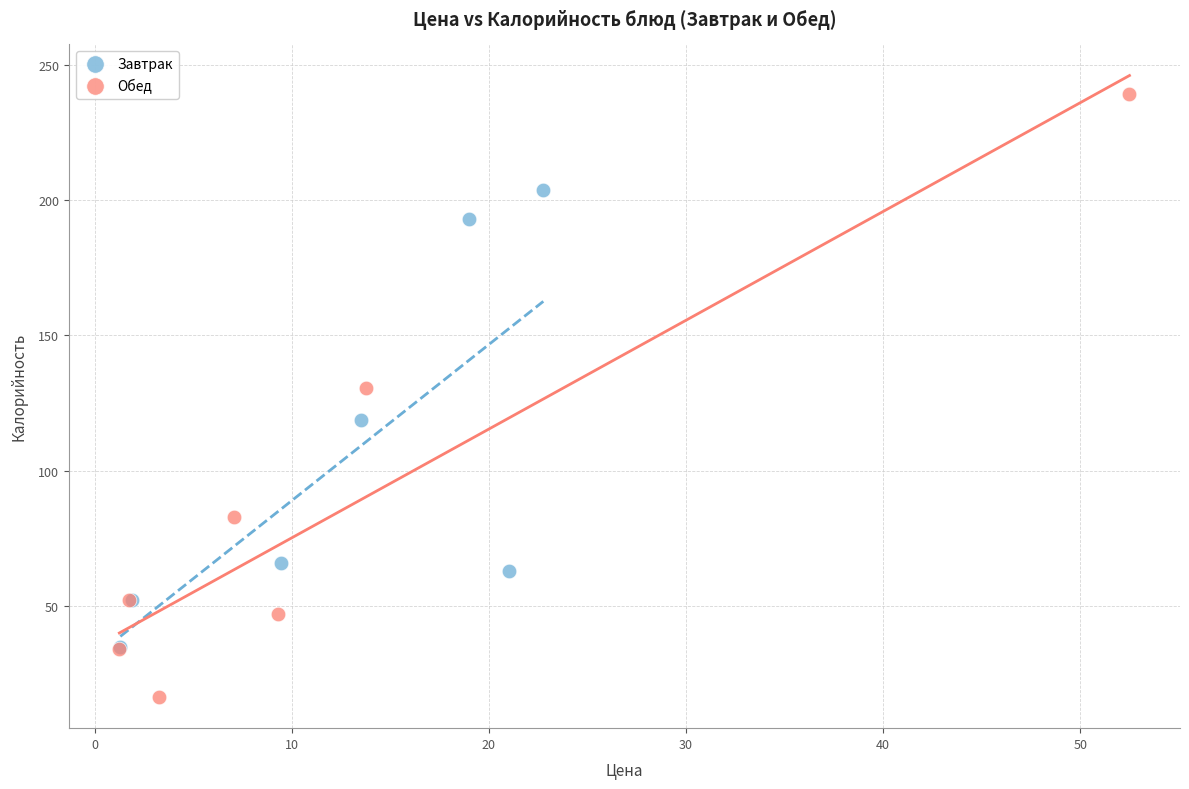

Which series reaches the minimum Y coordinate?

Обед